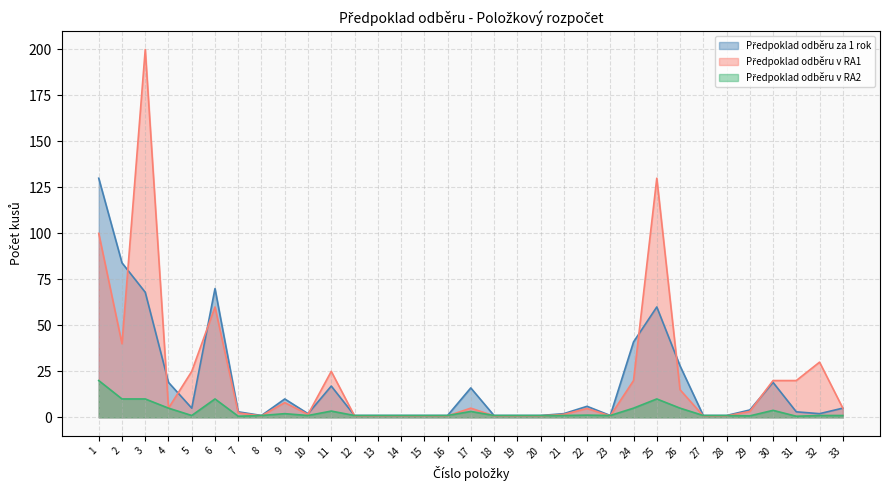

True or false: Předpoklad odběru v RA1 has a value of 26.8 at 31.

False